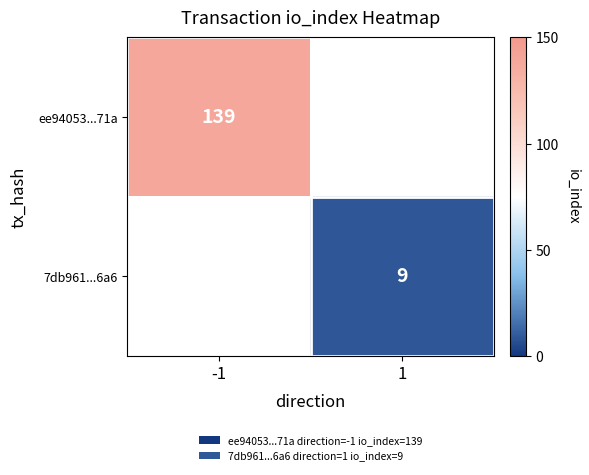

What is the minimum value shown in the chart?

9.0